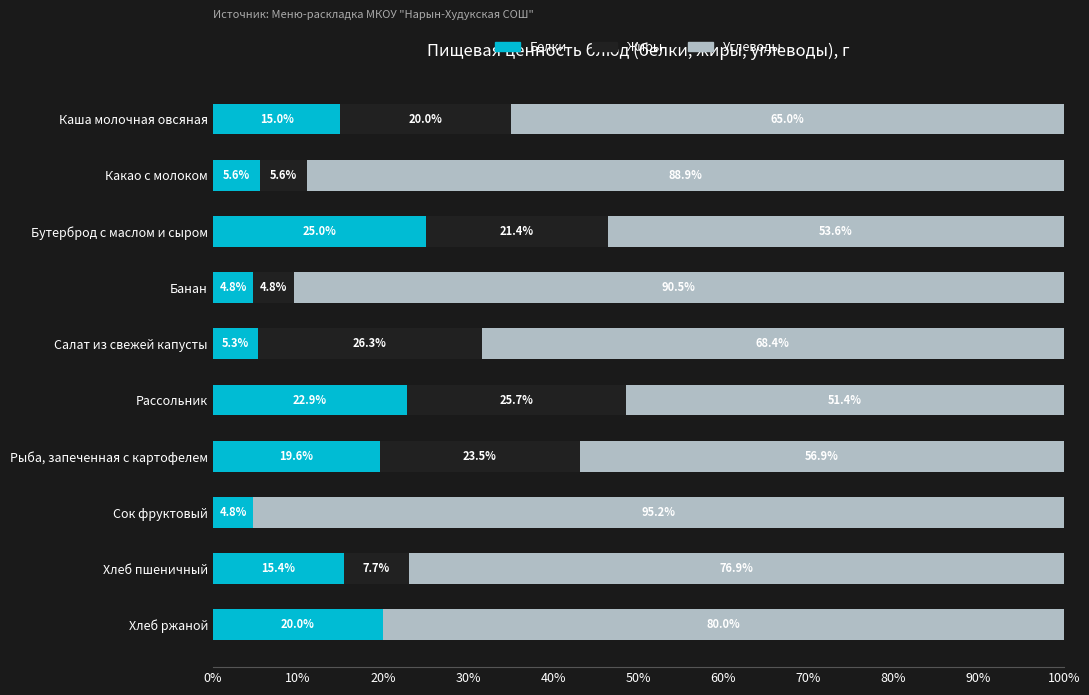

What is the sum of the Белки values at Сок фруктовый and Бутерброд с маслом и сыром?

29.8